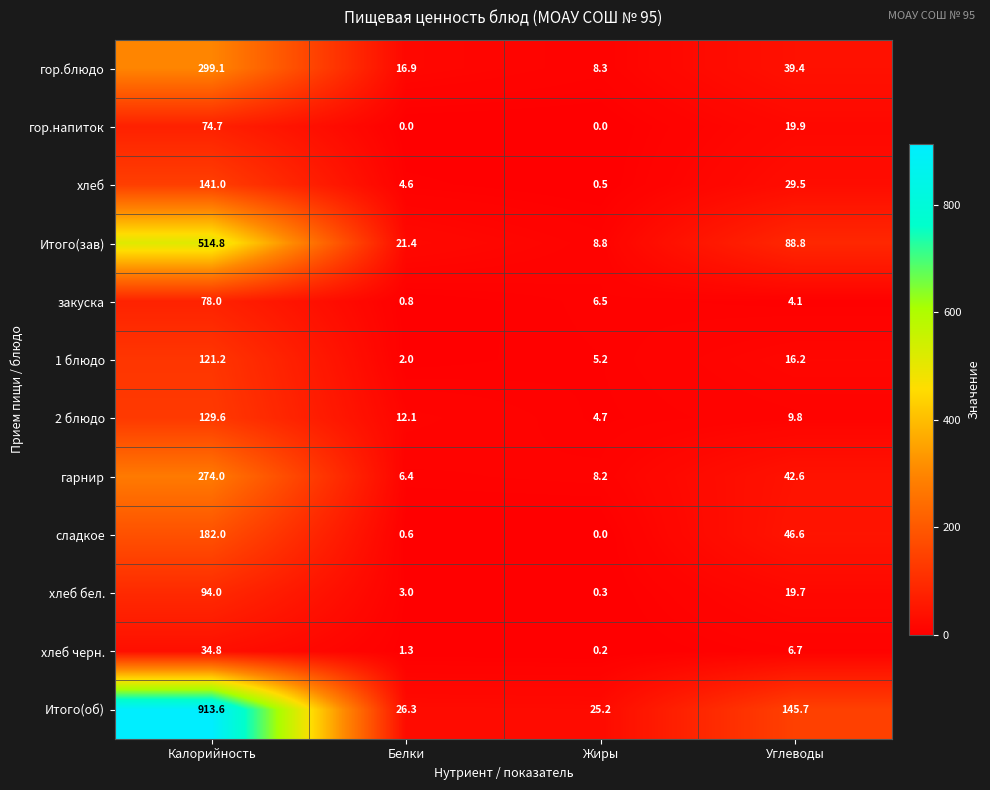

Is it true that 2 блюдо equals 9.8 at Углеводы?

True